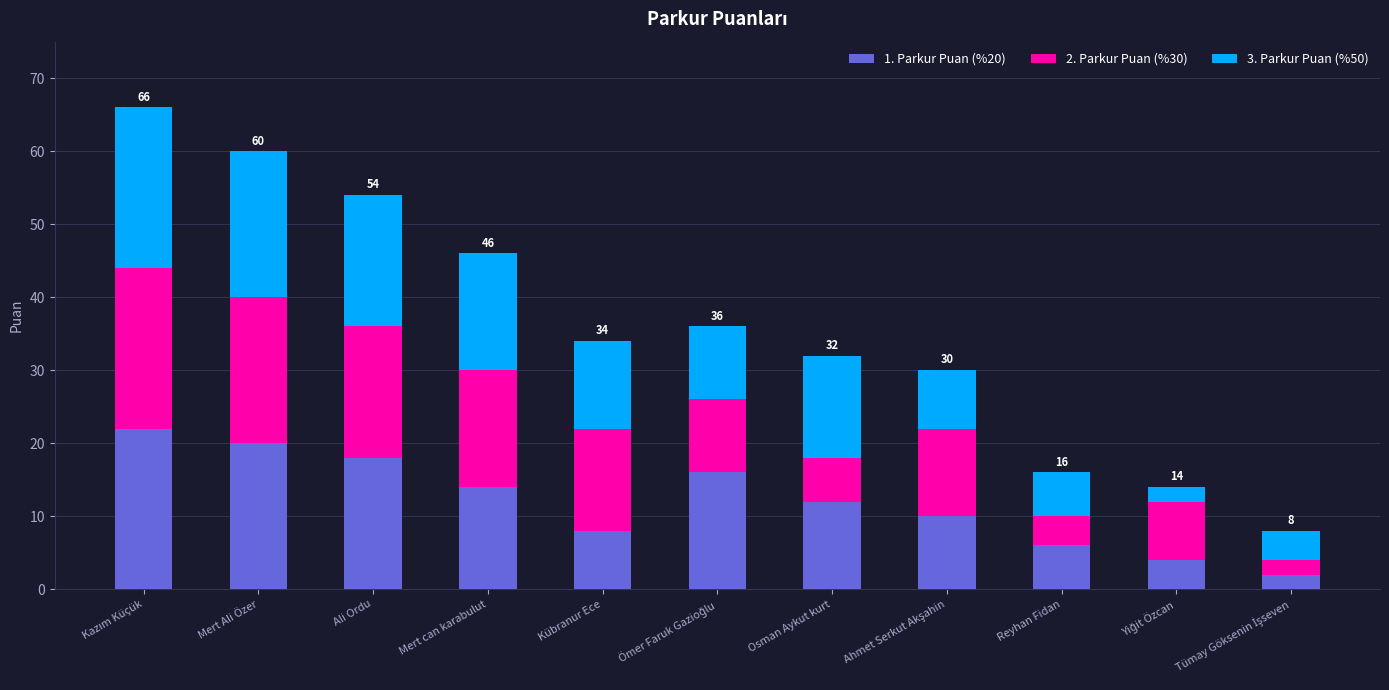

The 1. Parkur Puan (%20) series shows 14 at Kübranur Ece. True or false?

False